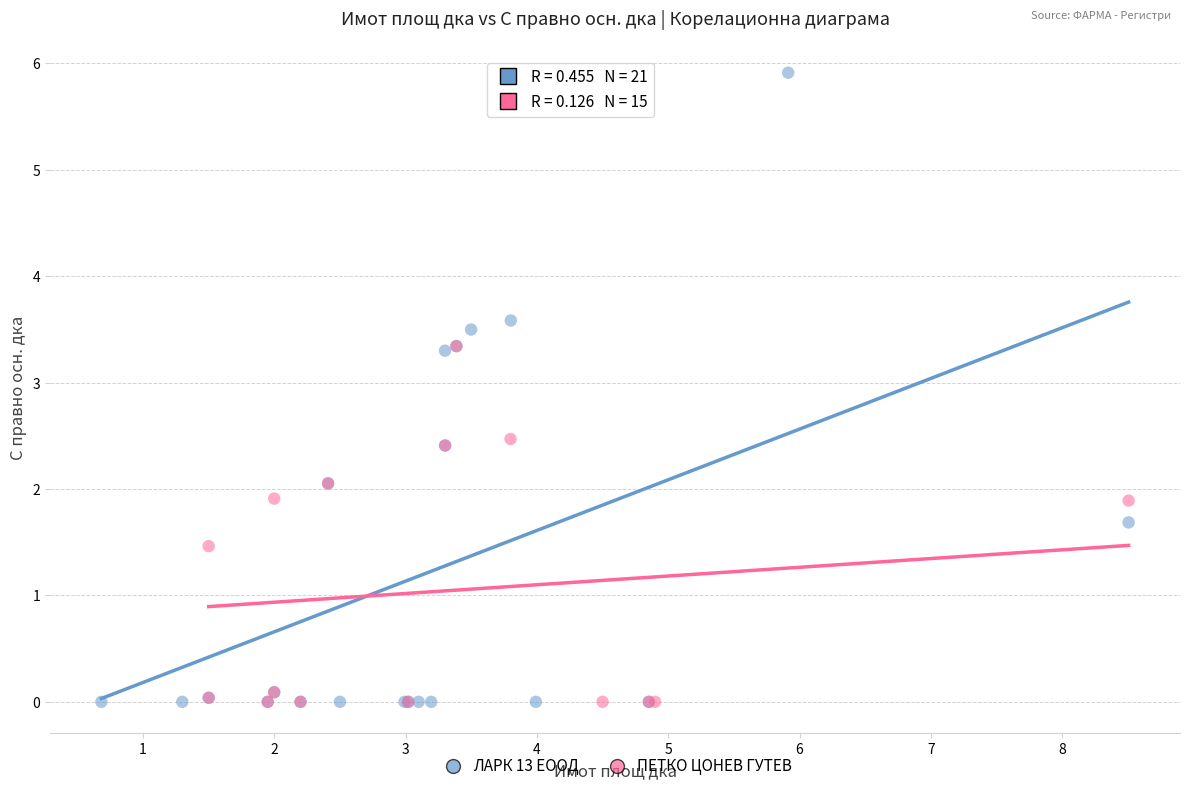

Which series contains the highest Y value?

ЛАРК 13 ЕООД